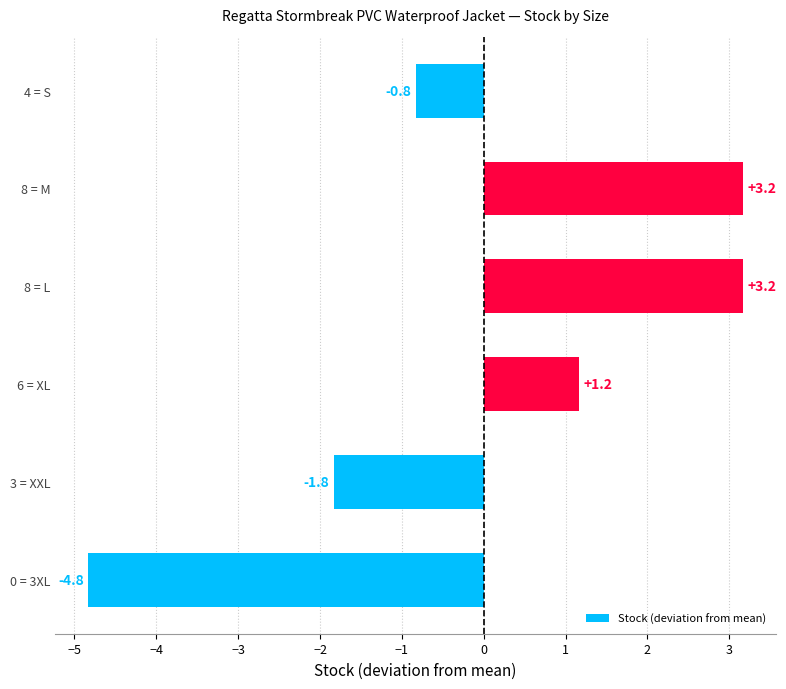

Reading top to bottom, extract all data points from this chart.

4 = S=-0.8	8 = M=3.2	8 = L=3.2	6 = XL=1.2	3 = XXL=-1.8	0 = 3XL=-4.8